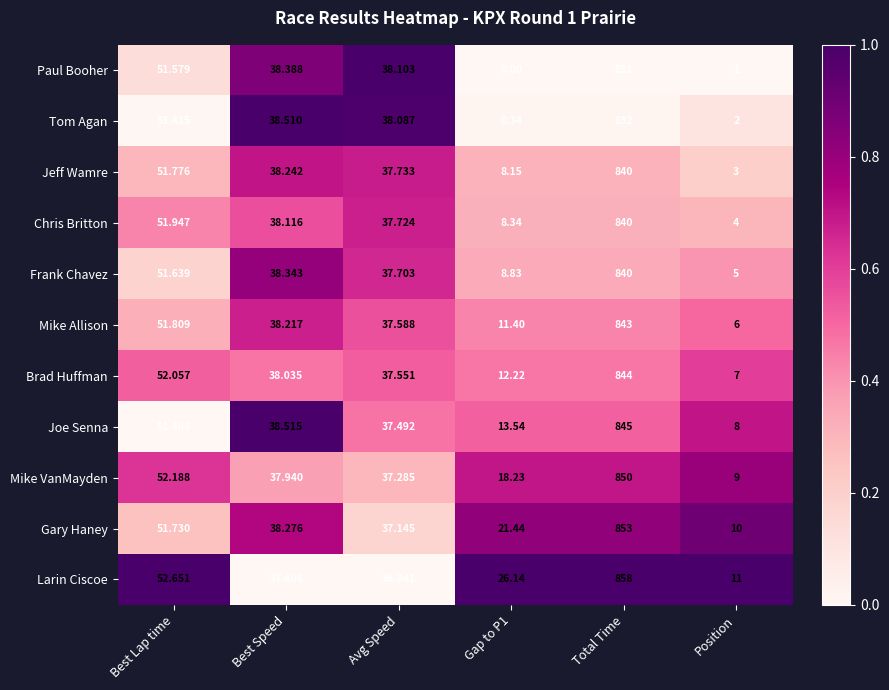

At which category is the sum across all series the highest?

Total Time